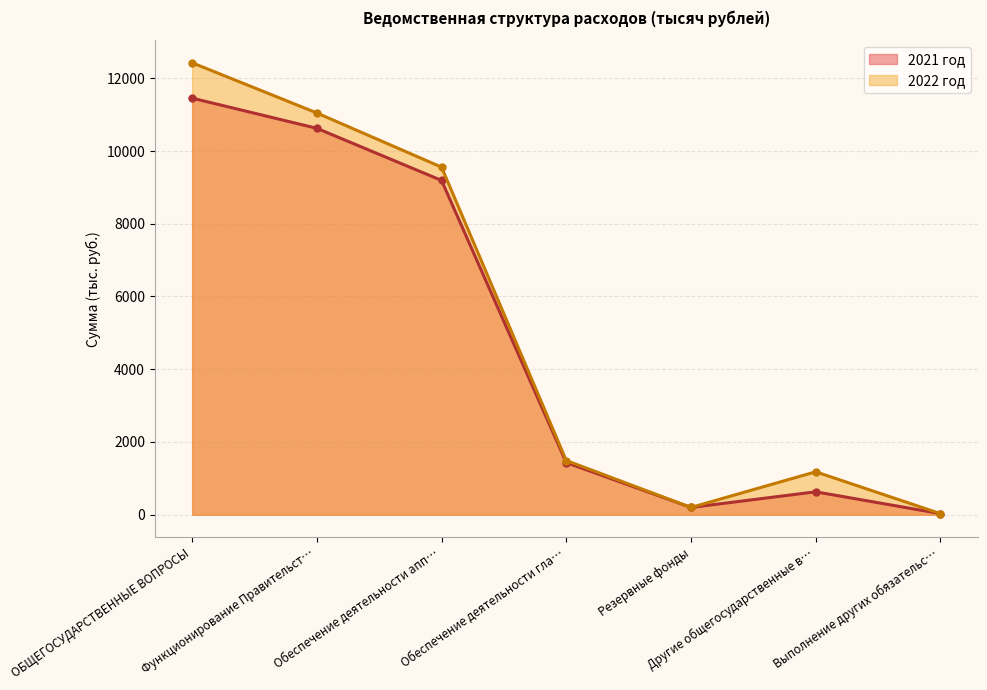

What is the total value across all series at Выполнение других обязательс…?

60